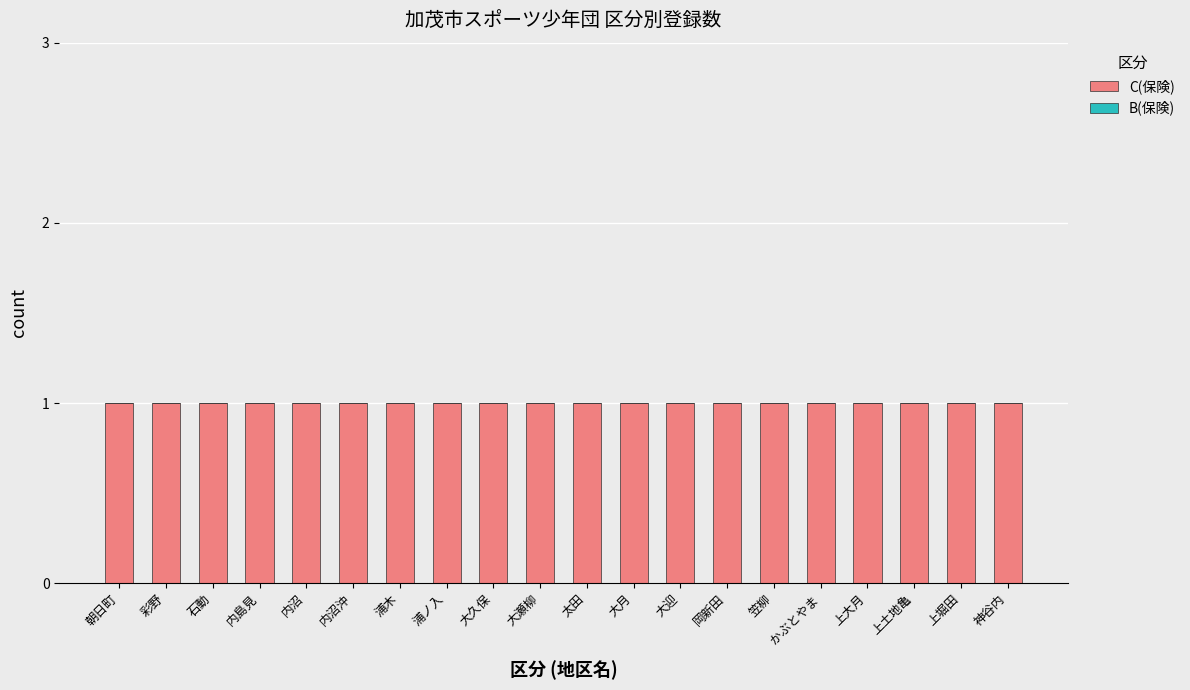

At 大久保, list the series in order from smallest to largest.

B(保険), C(保険)